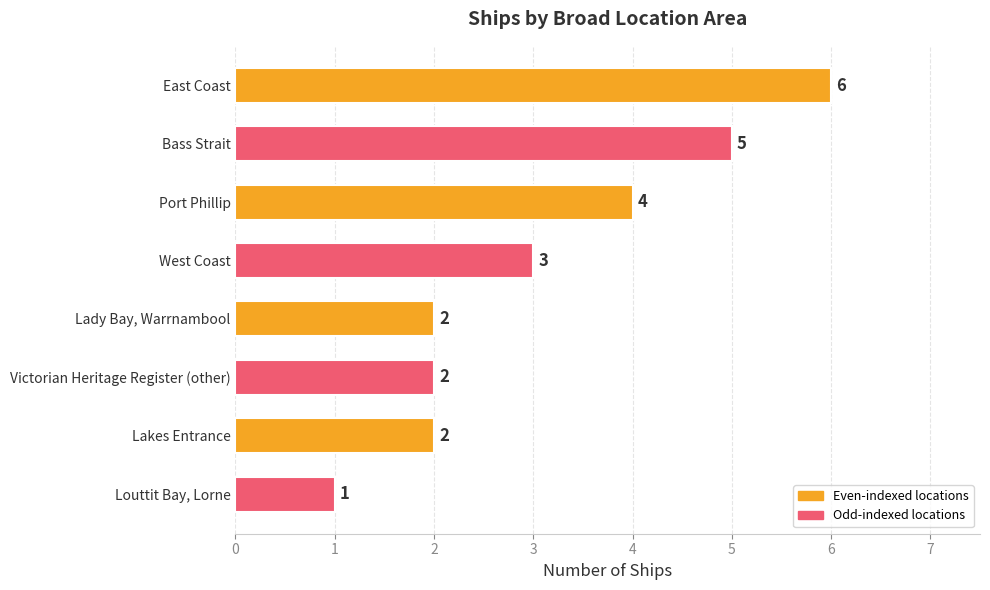

What is the maximum value shown in the chart?

6